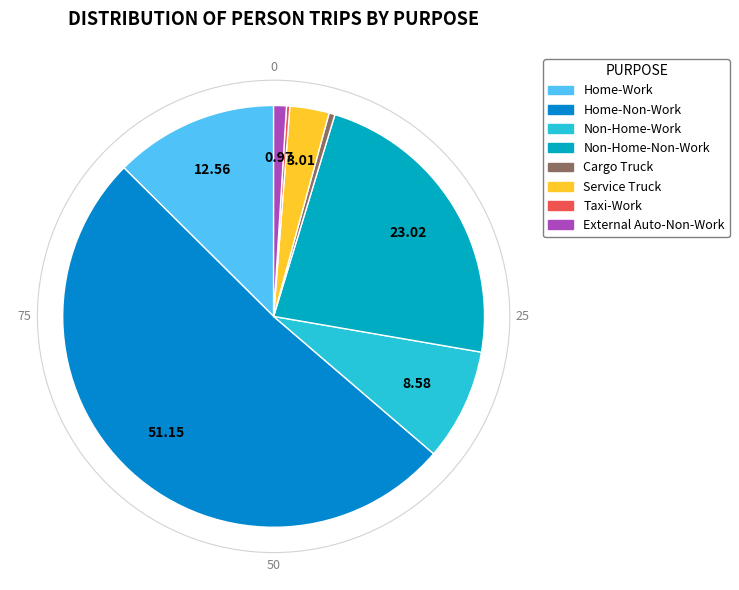

What is the largest slice in the pie chart?

Home-Non-Work